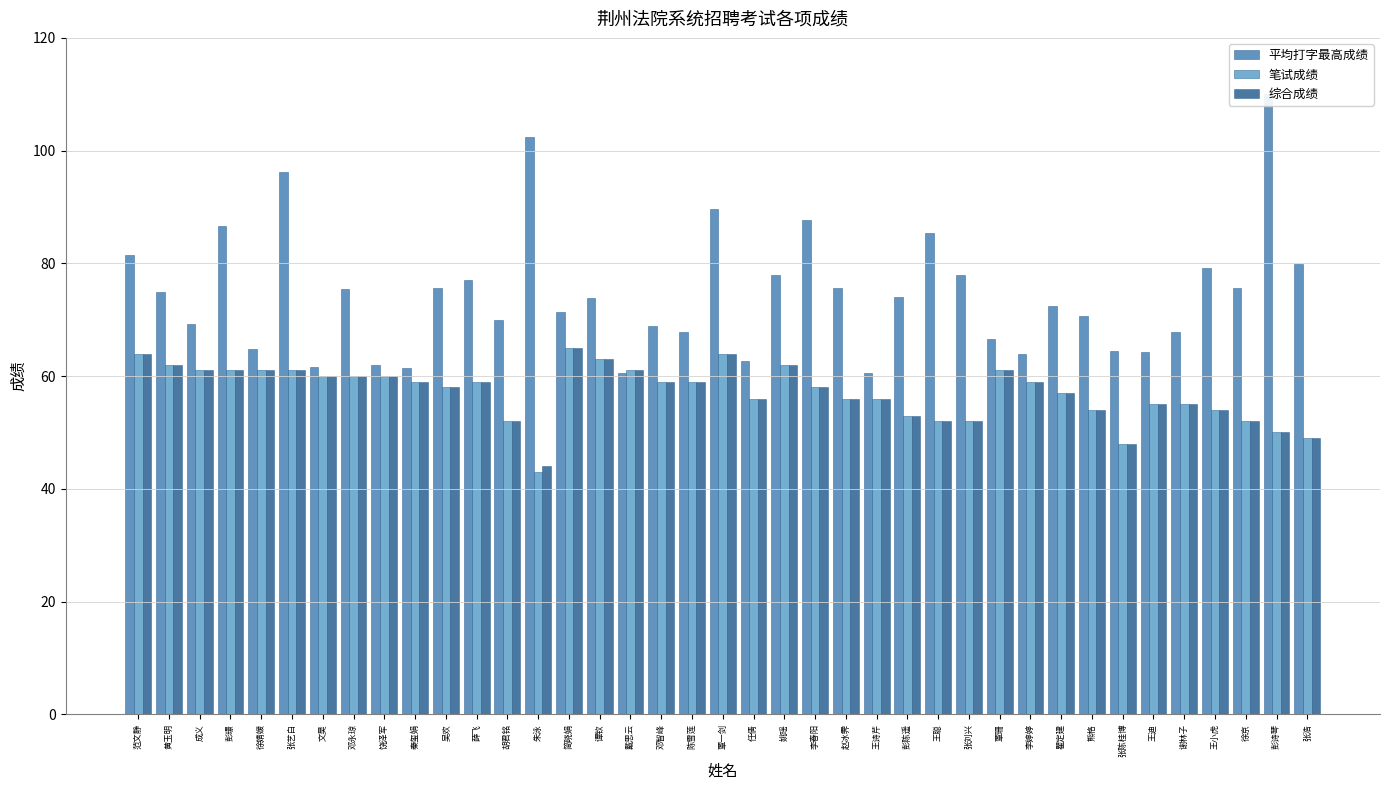

Which has a higher value, 张浩 or 邓智峰?

张浩